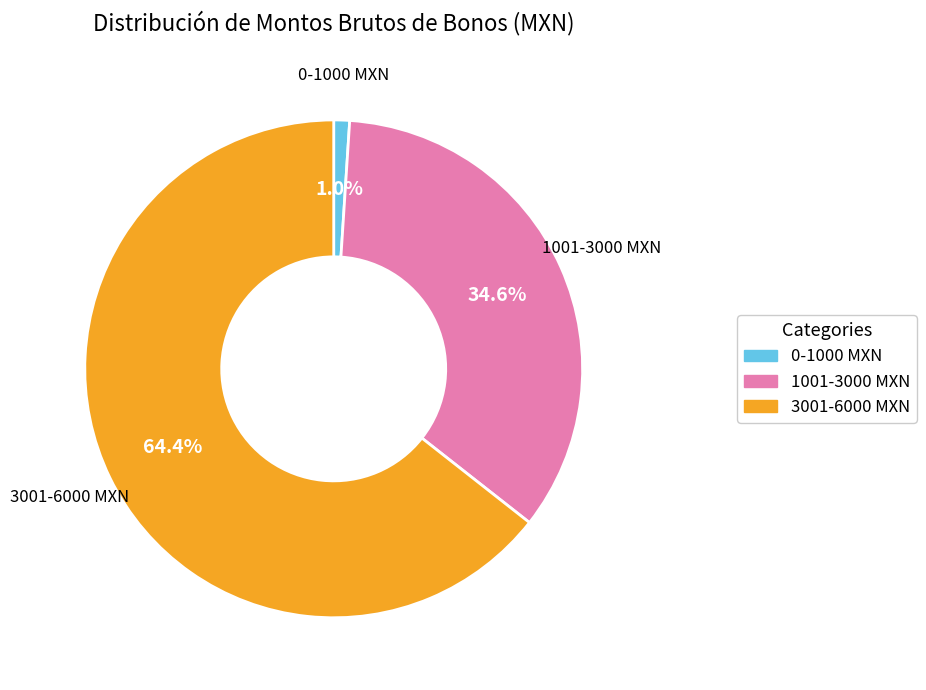

Is there a majority slice in this chart?

Yes